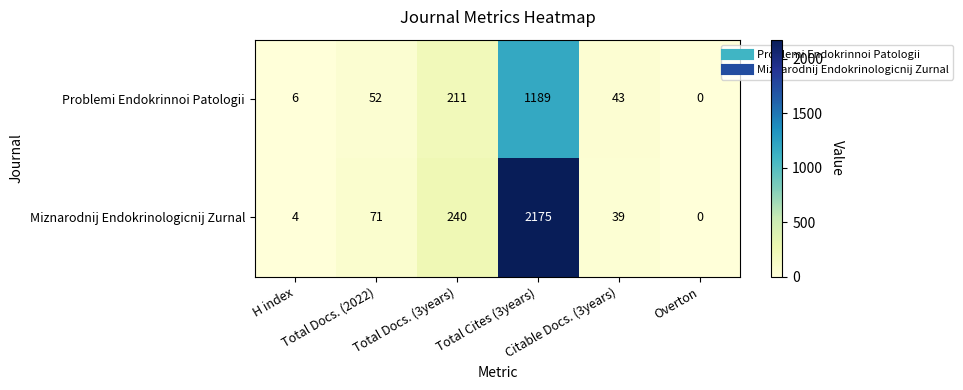

What is the sum of all Miznarodnij Endokrinologicnij Zurnal values?

2529